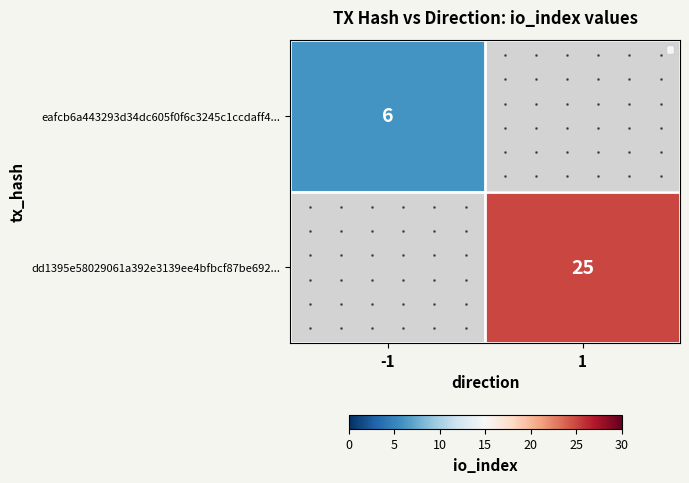

Is it true that eafcb6a443293d34dc605f0f6c3245c1ccdaff4... equals 6.0 at -1?

True